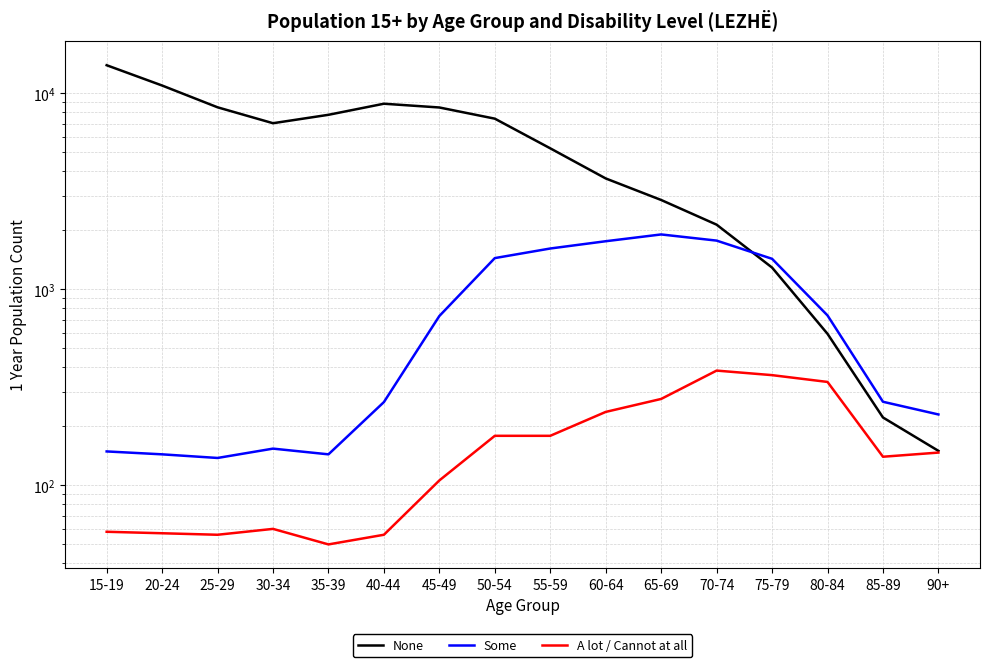

At how many categories does at least one series exceed 13558?

1